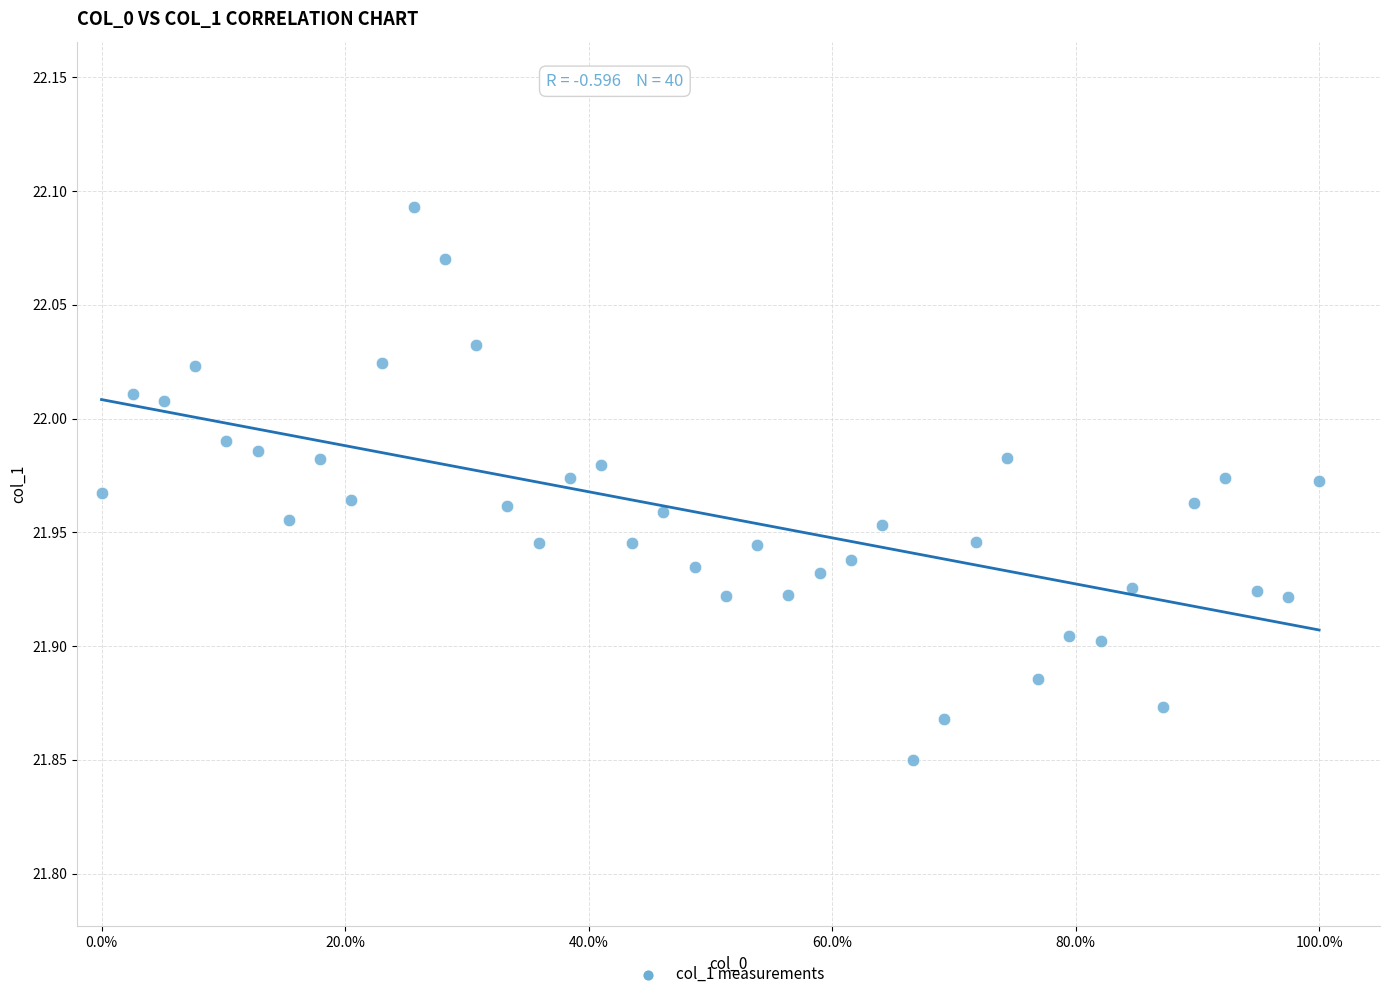

What is the range of X values (max minus min)?

1.0